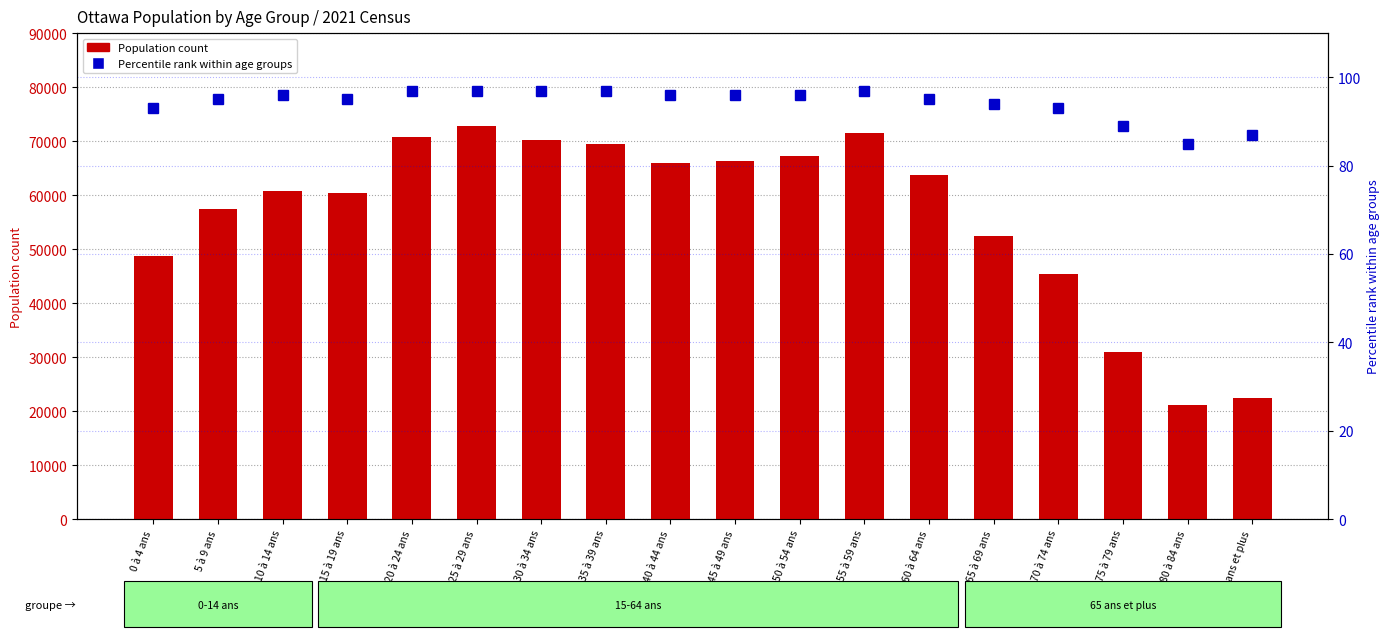

What is the difference between the highest and lowest values at 25 à 29 ans?

72733